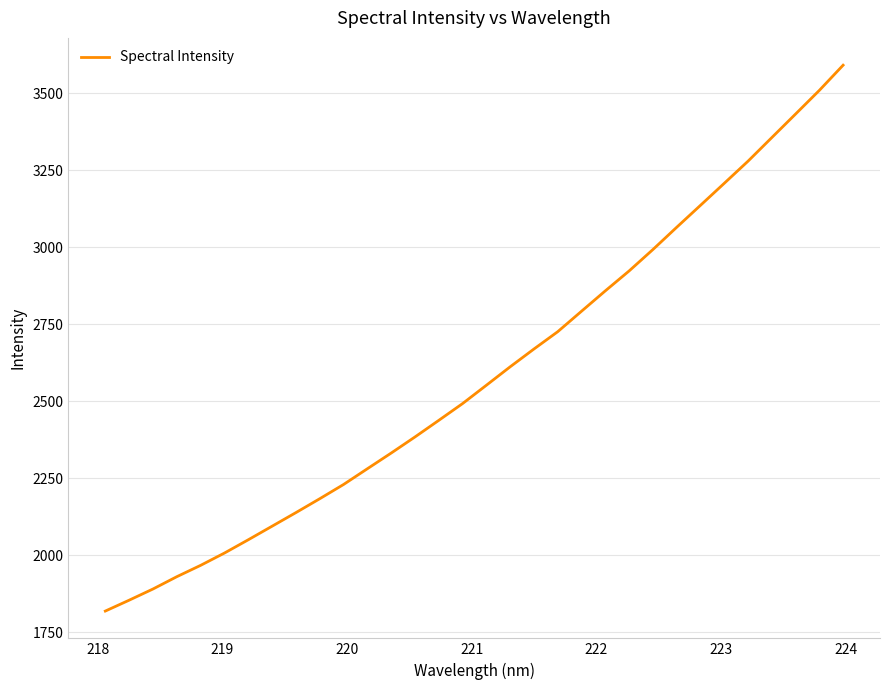

What is the difference between the maximum and minimum values?

1773.0